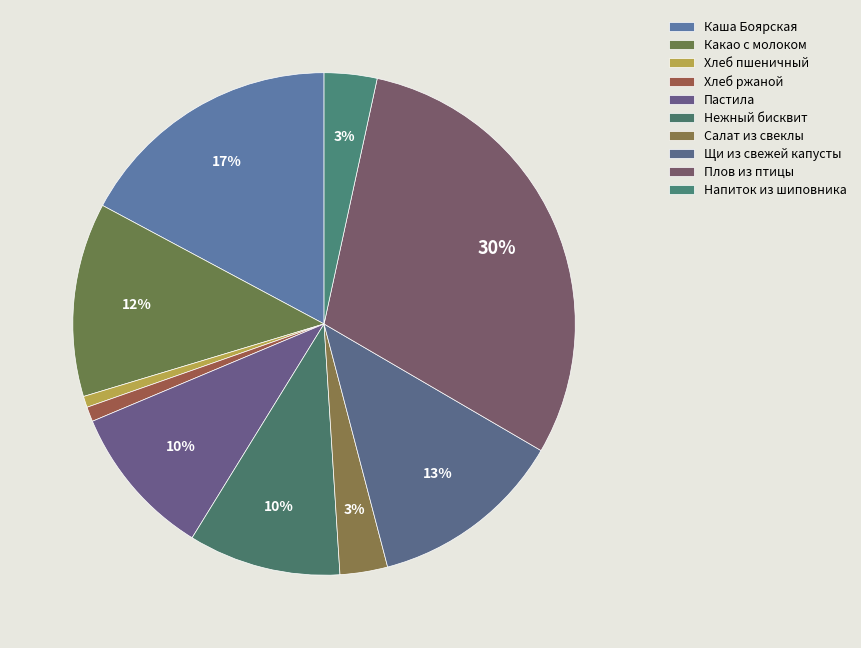

How many segments does this pie chart have?

10